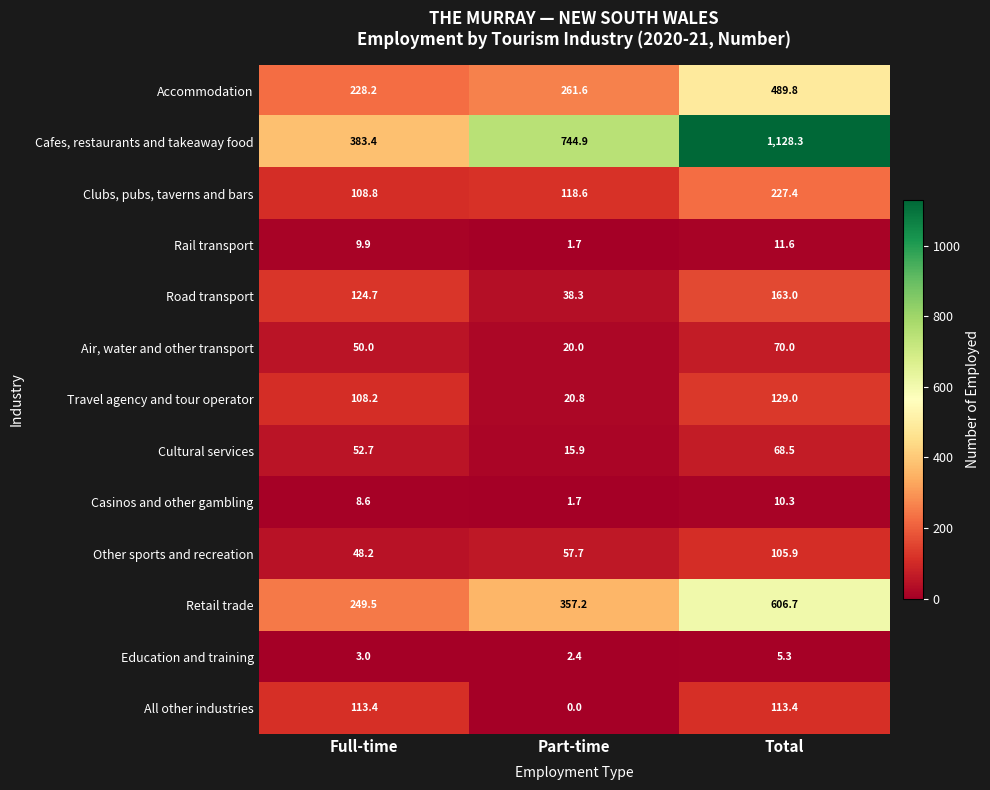

Is it true that Accommodation equals 228.2 at Full-time?

True